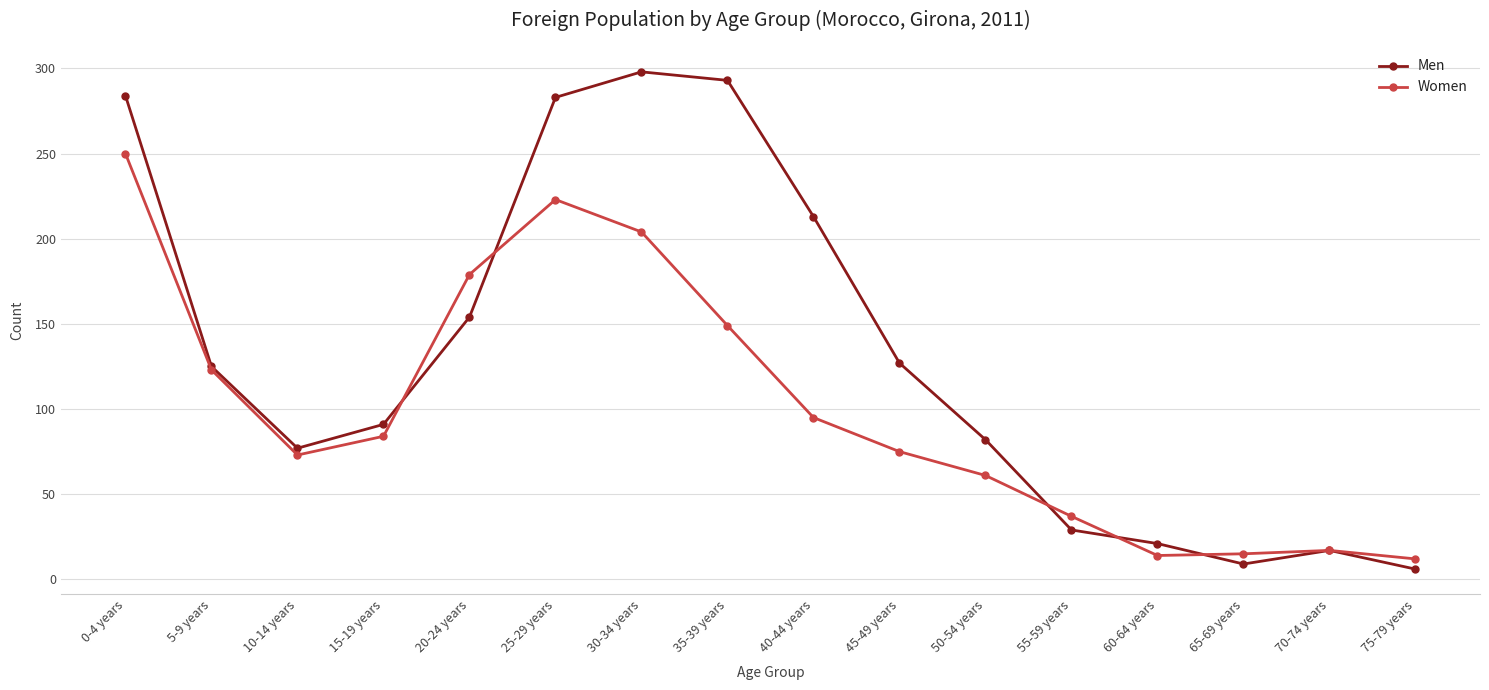

How many lines are shown in the chart?

2